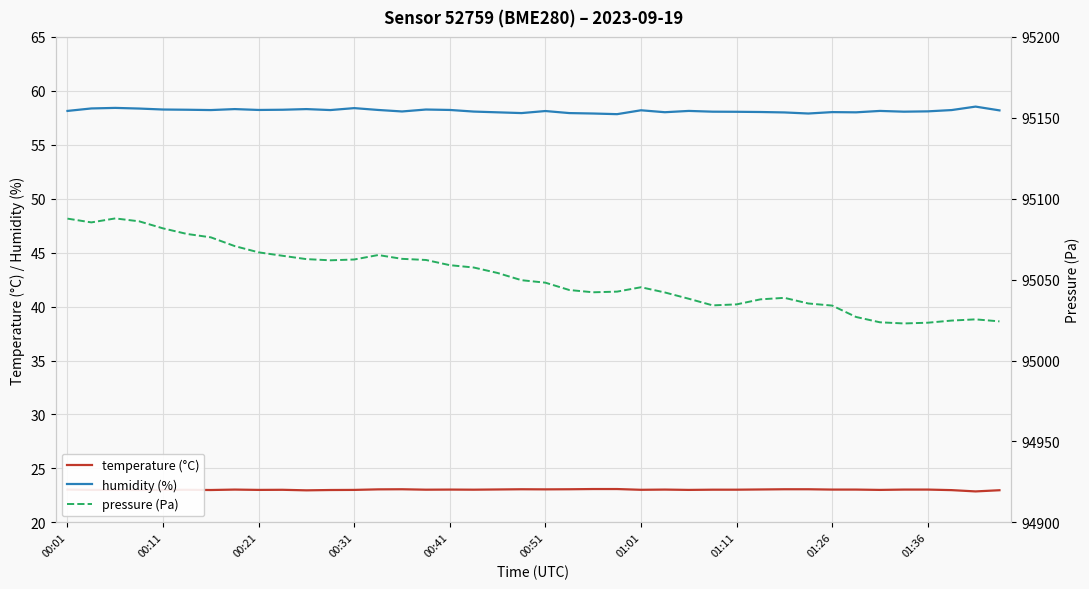

Does the chart display data point markers on the line(s)?

No